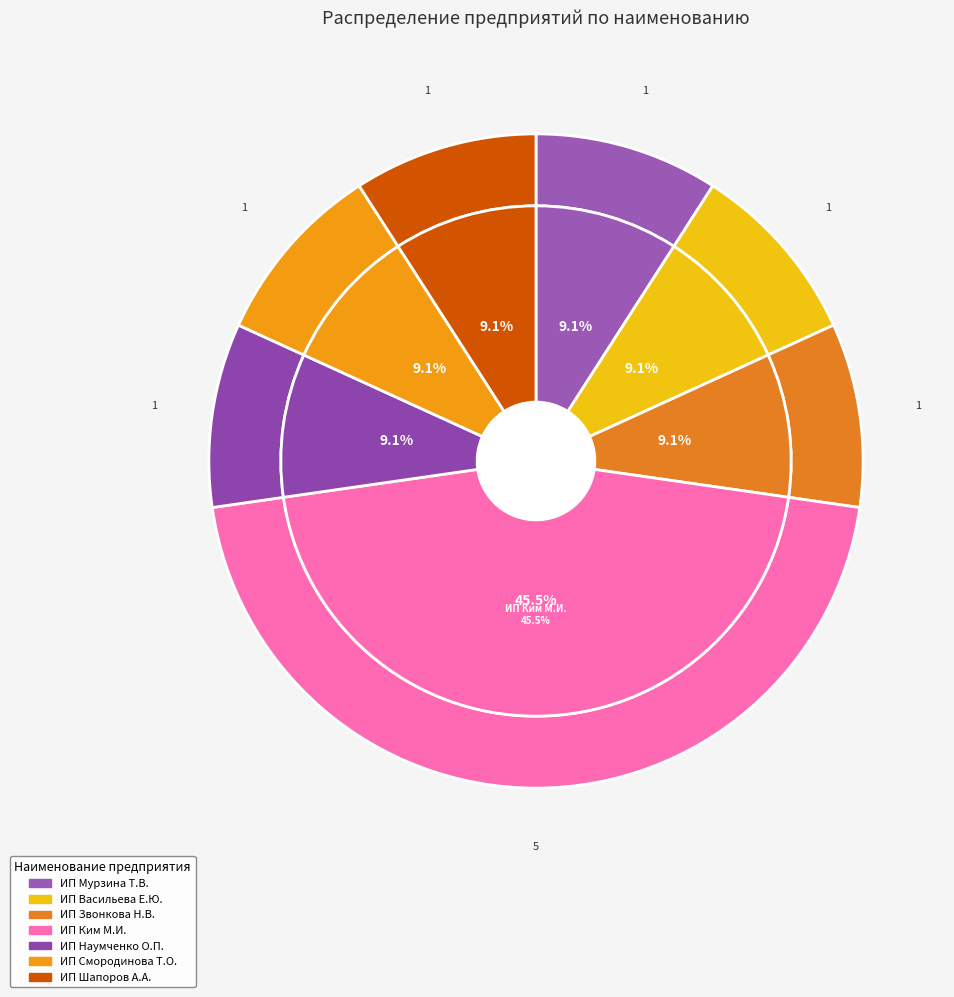

Is there any slice that represents more than half of the pie?

No